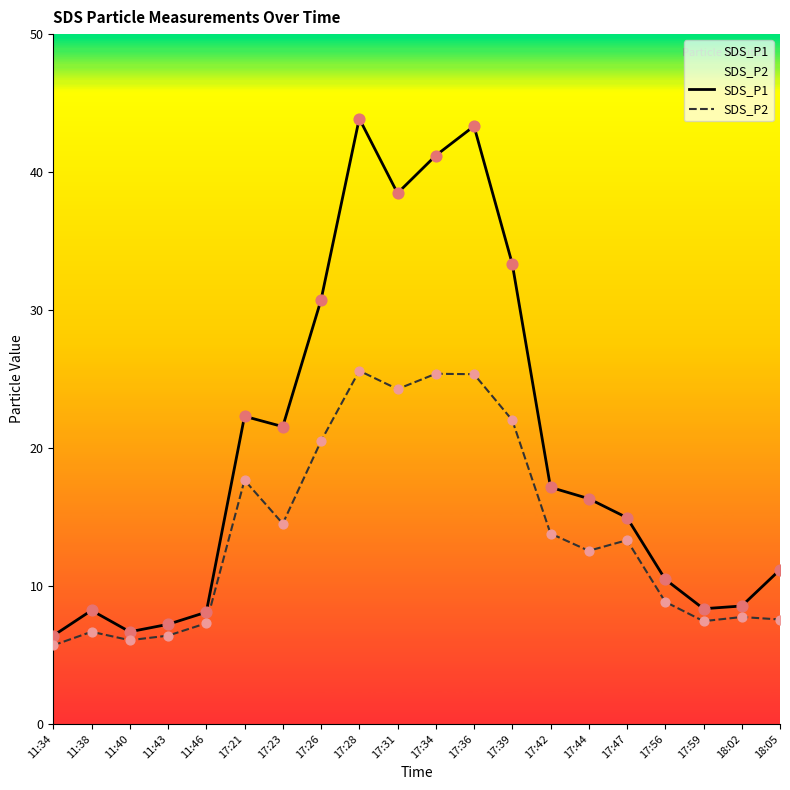

What is the total value across all series at 17:56?

19.3